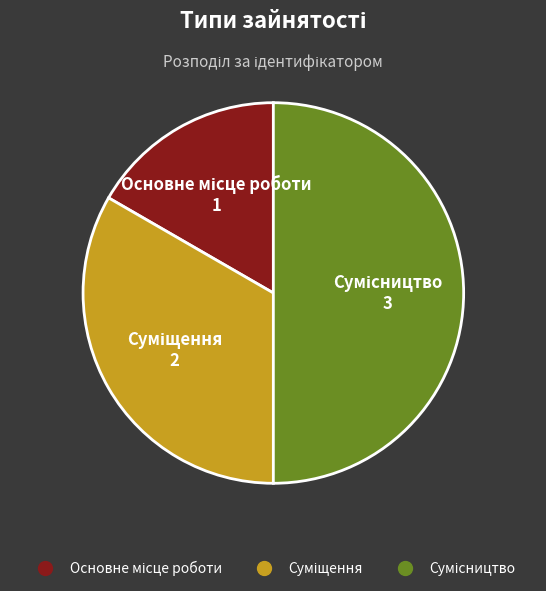

What is the ratio of the value at Основне місце роботи to the value at Суміщення?

0.5